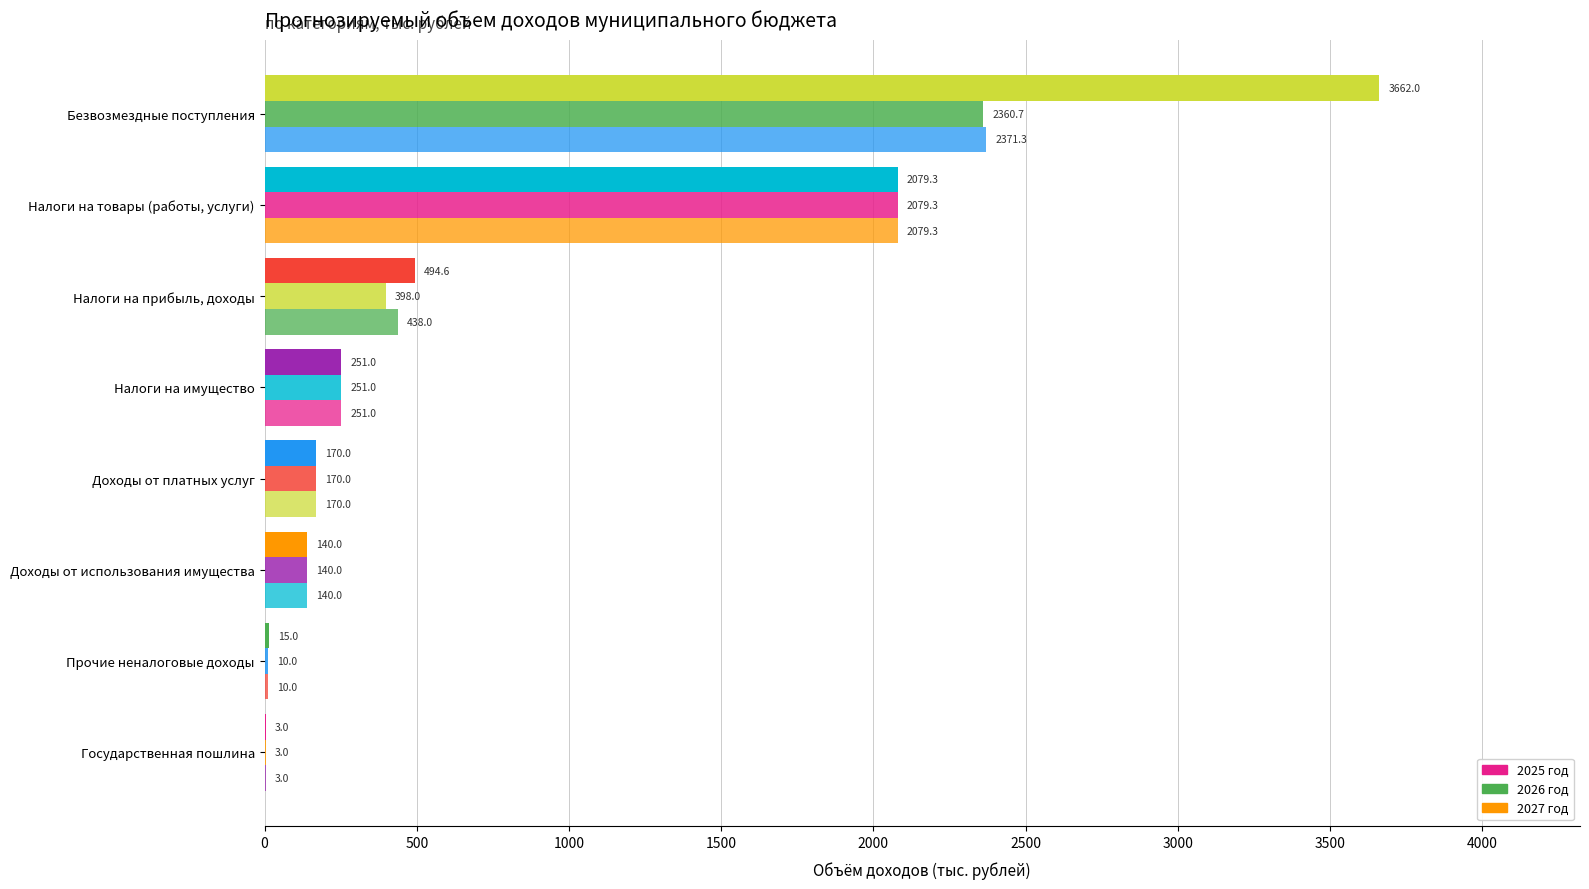

How many series are shown in this chart?

3